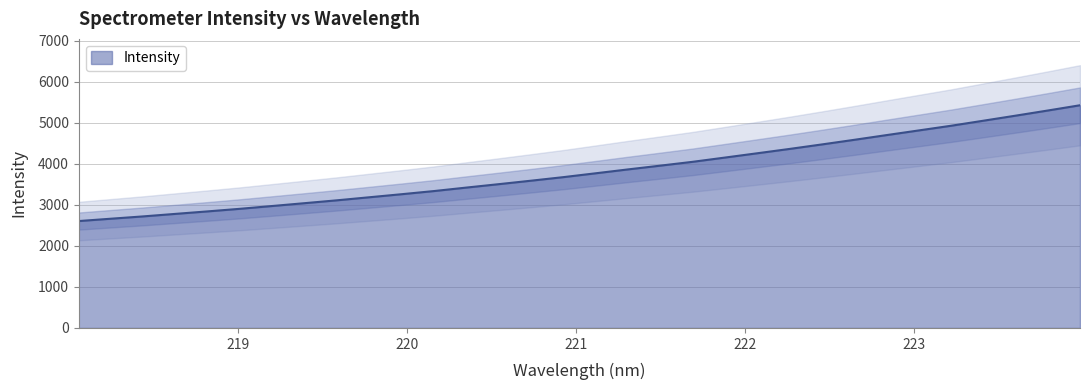

What is the change in value from 221.8812 to 222.6447?

+431.8